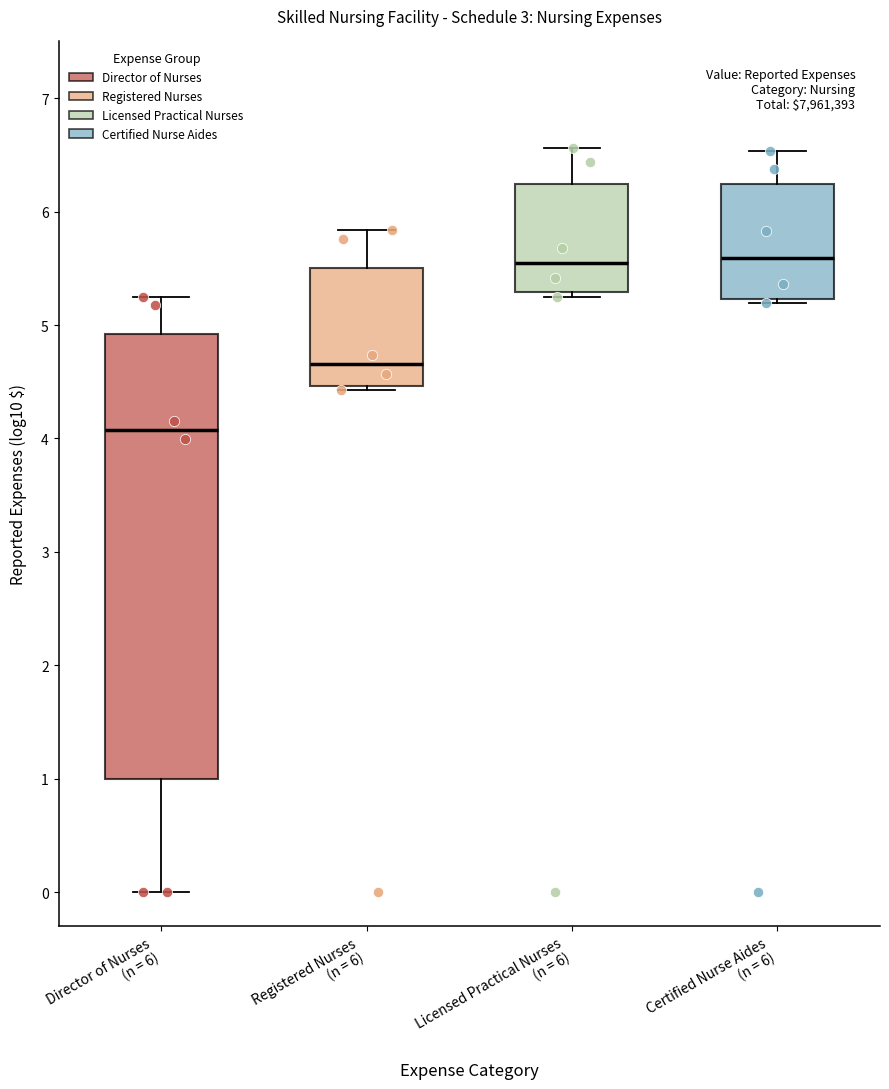

Reading left to right, read every box against the y-axis: the position of its median line, the range the box covers, and the ends of its whiskers. The values are not printed on the chart, so give them approximately, as read against the axis.

Director of Nurses (n = 6): median 4.1, box 1.0 to 4.9, whiskers 0.0 to 5.2
Registered Nurses (n = 6): median 4.7, box 4.5 to 5.5, whiskers 4.4 to 5.8
Licensed Practical Nurses (n = 6): median 5.5, box 5.3 to 6.2, whiskers 5.2 to 6.6
Certified Nurse Aides (n = 6): median 5.6, box 5.2 to 6.2, whiskers 5.2 (just below the box's lower edge) to 6.5